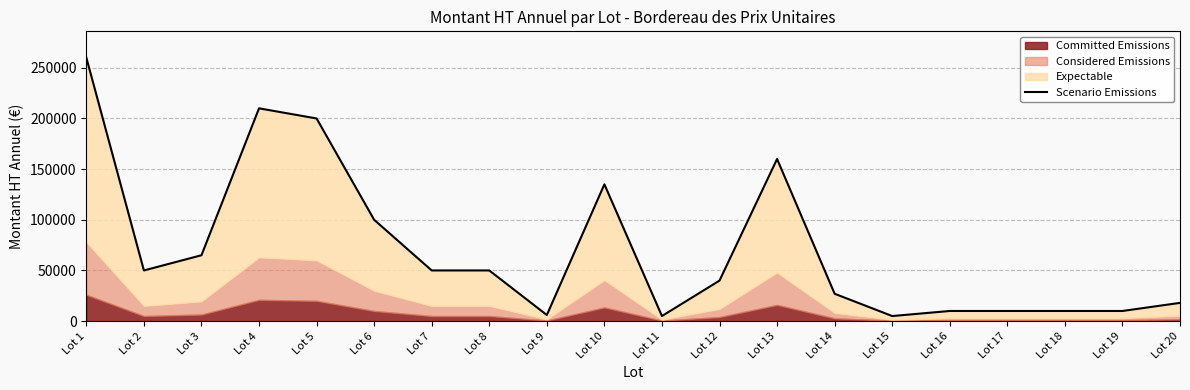

List the labels in order of value, smallest first.

Lot 11, Lot 15, Lot 9, Lot 16, Lot 17, Lot 18, Lot 19, Lot 20, Lot 14, Lot 12, Lot 2, Lot 7, Lot 8, Lot 3, Lot 6, Lot 10, Lot 13, Lot 5, Lot 4, Lot 1